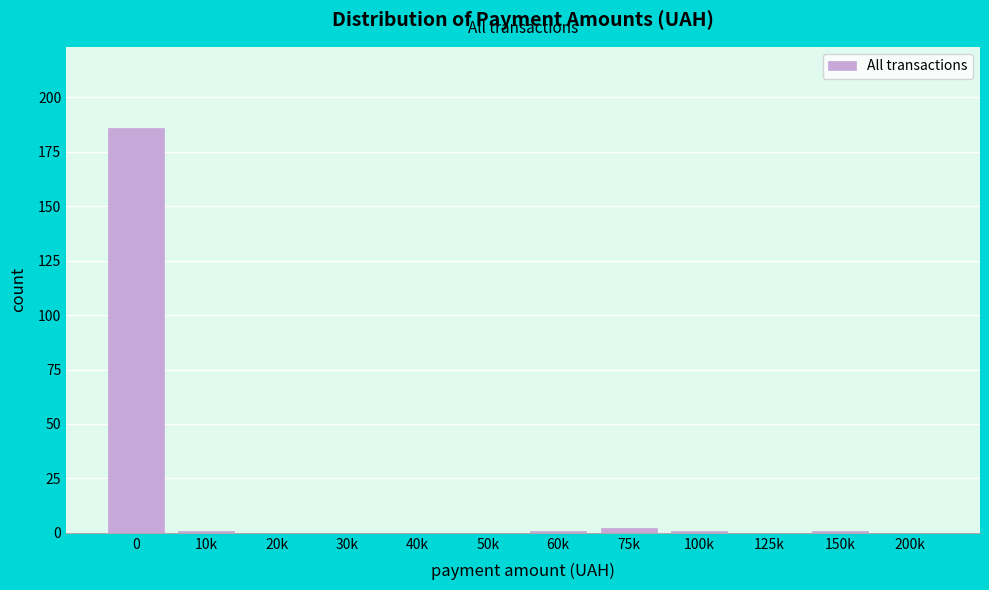

Reading left to right, extract all data points from this chart.

0=186	10k=1	20k=0	30k=0	40k=0	50k=0	60k=1	75k=2	100k=1	125k=0	150k=1	200k=0